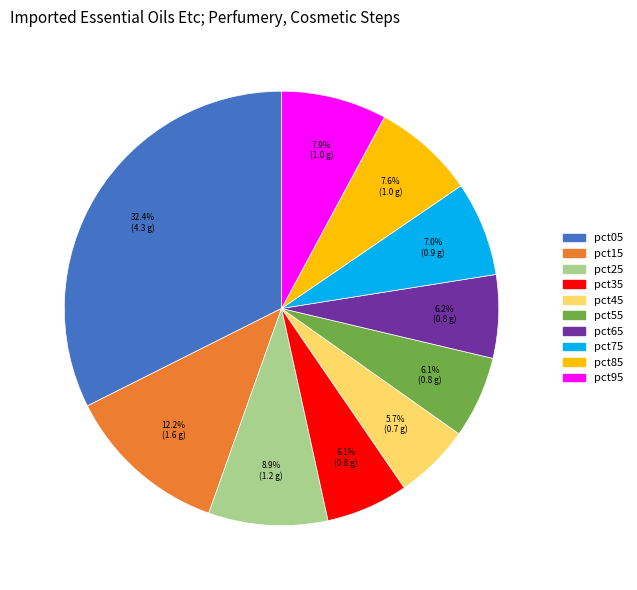

Count the number of slices in the pie.

10